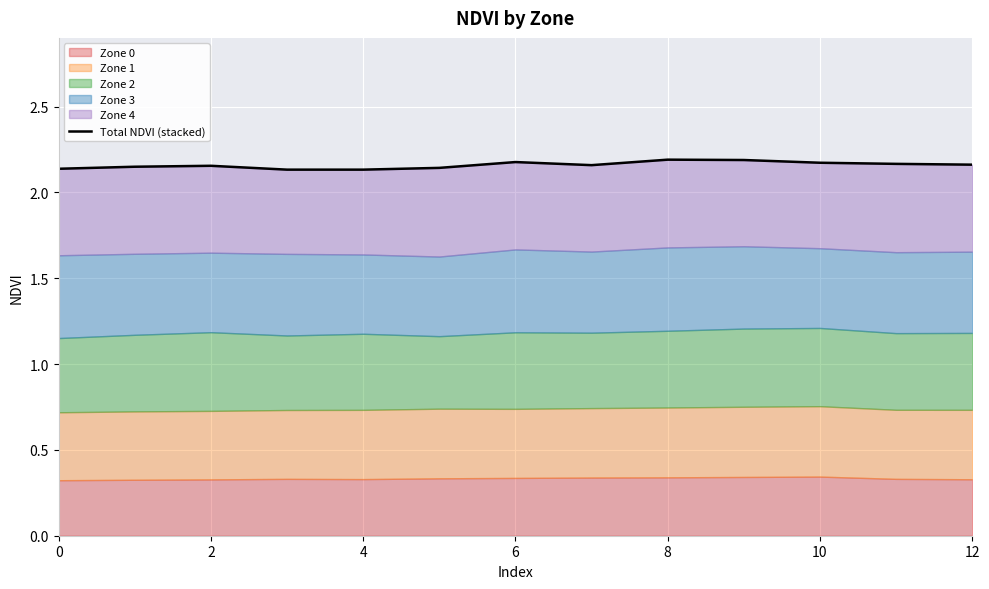

Reading left to right, extract all data points from this chart.

2.1	2.1	2.2	2.1	2.1	2.1	2.2	2.2	2.2	2.2	2.2	2.2	2.2